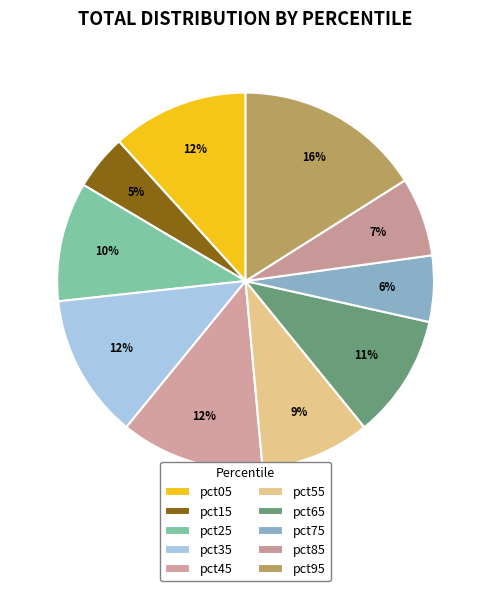

To the nearest percent, what is the combined percentage of pct45 and pct35?

25%